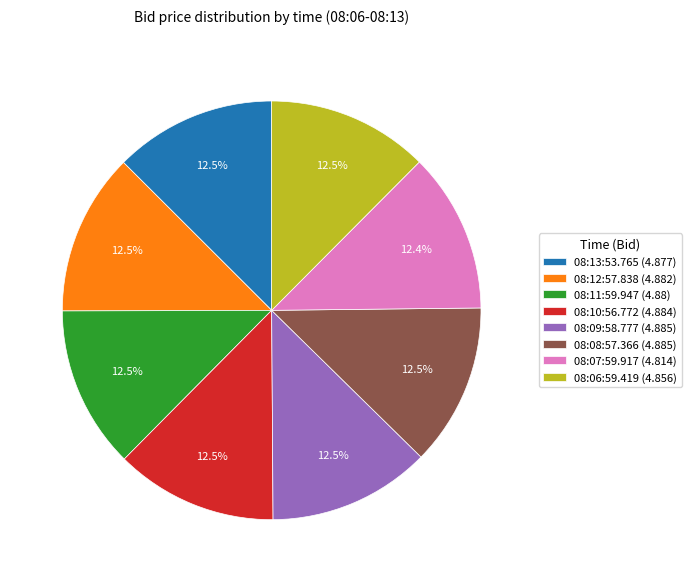

How much of the chart is everything except 08:06:59.419?

87.5%